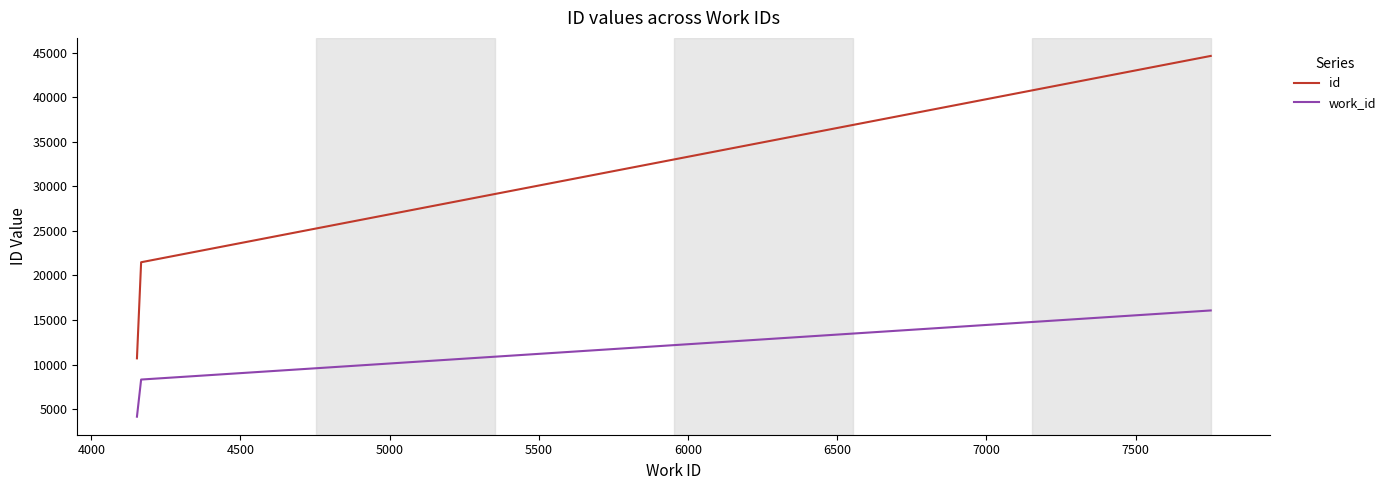

Reading left to right, what are all the values shown in this chart?

id: 10698	21482	44632
work_id: 4153	8320	16072